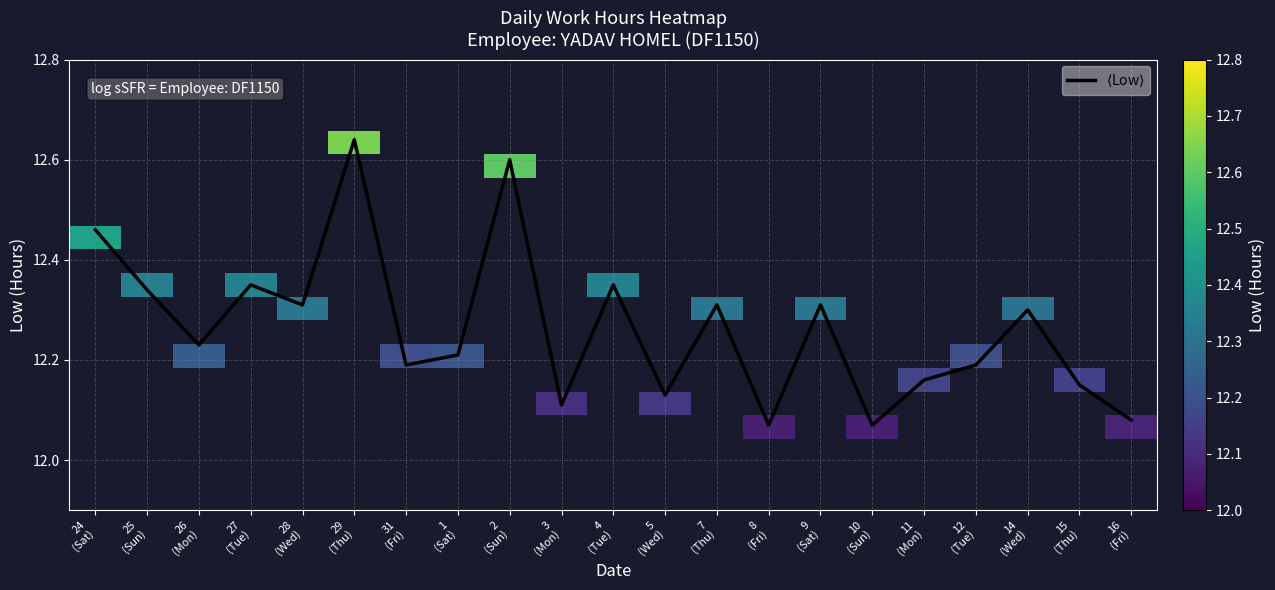

At how many categories does at least one series exceed 12?

21